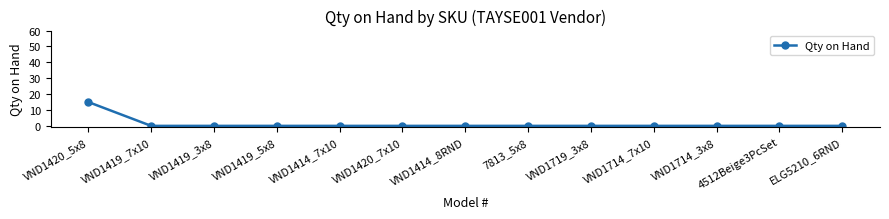

Reading left to right, list all the values displayed in this chart.

VND1420_5x8=15	VND1419_7x10=0	VND1419_3x8=0	VND1419_5x8=0	VND1414_7x10=0	VND1420_7x10=0	VND1414_8RND=0	7813_5x8=0	VND1719_3x8=0	VND1714_7x10=0	VND1714_3x8=0	4512Beige3PcSet=0	ELG5210_6RND=0